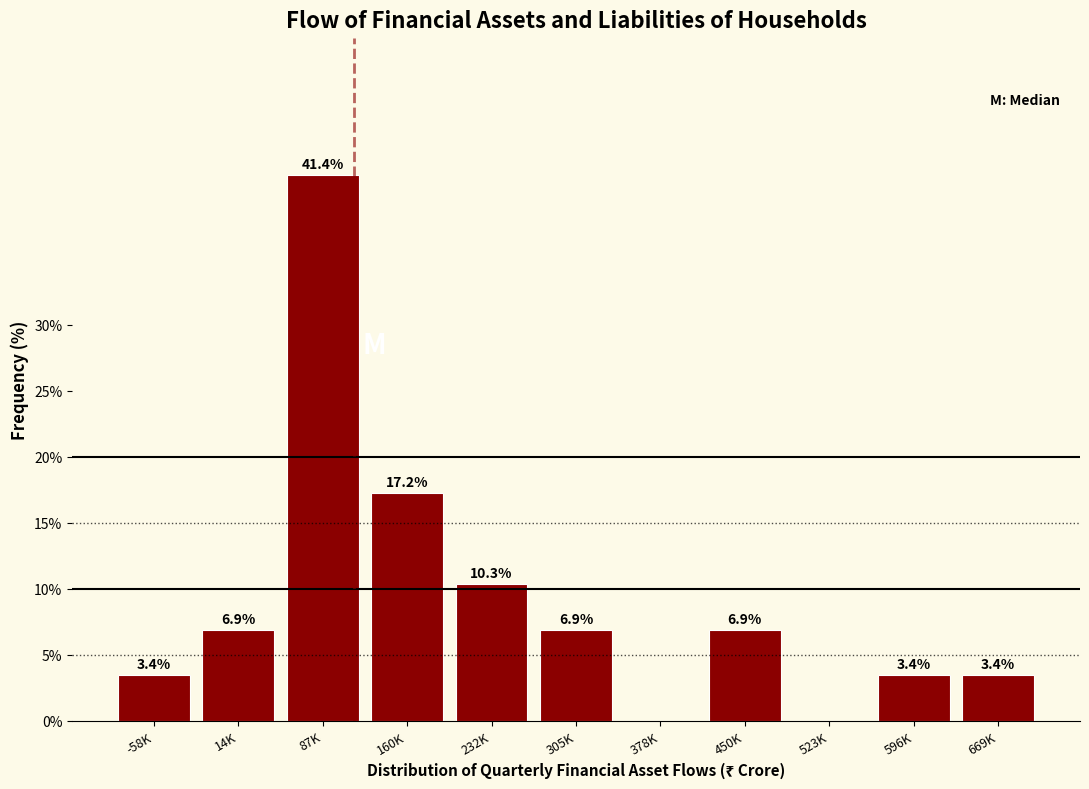

Reading right to left, what are all the values shown in this chart?

669K=3.4	596K=3.4	523K=0.0	450K=6.9	378K=0.0	305K=6.9	232K=10.3	160K=17.2	87K=41.4	14K=6.9	-58K=3.4